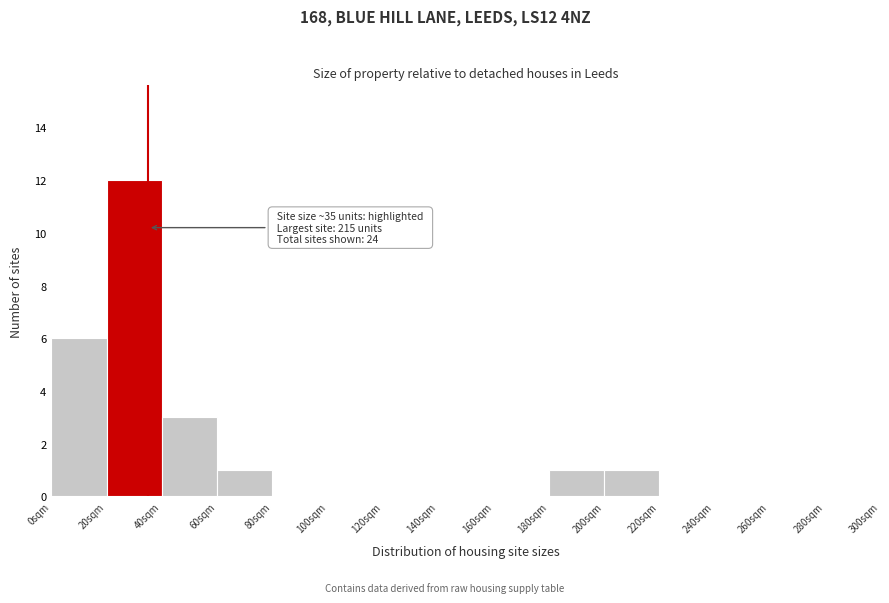

Over which range of the x-axis is the bar tallest?

20 to 40